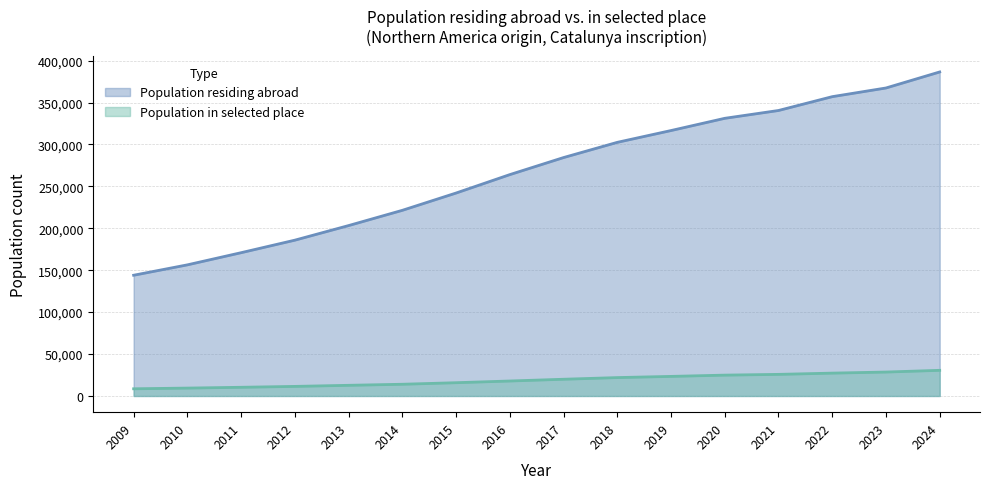

Reading right to left, transcribe all the data shown in this chart.

Population residing abroad: 386486	367367	357011	340514	331189	316599	302525	284374	264034	242070	221444	203250	185848	170909	156400	144002
Population in selected place: 30590	28543	27260	25766	24864	23354	21935	19953	17853	15828	13978	12720	11425	10365	9412	8573